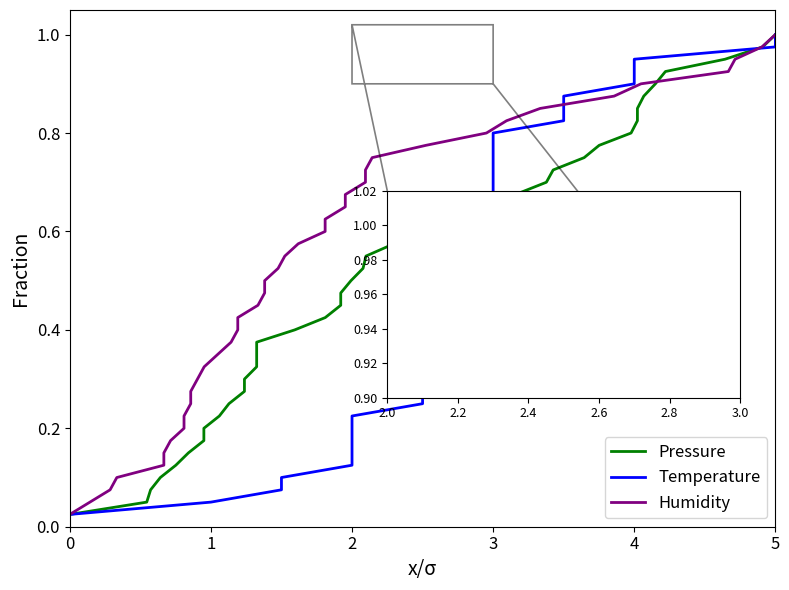

What is the value of the Pressure point at the 33rd from the left?

0.8